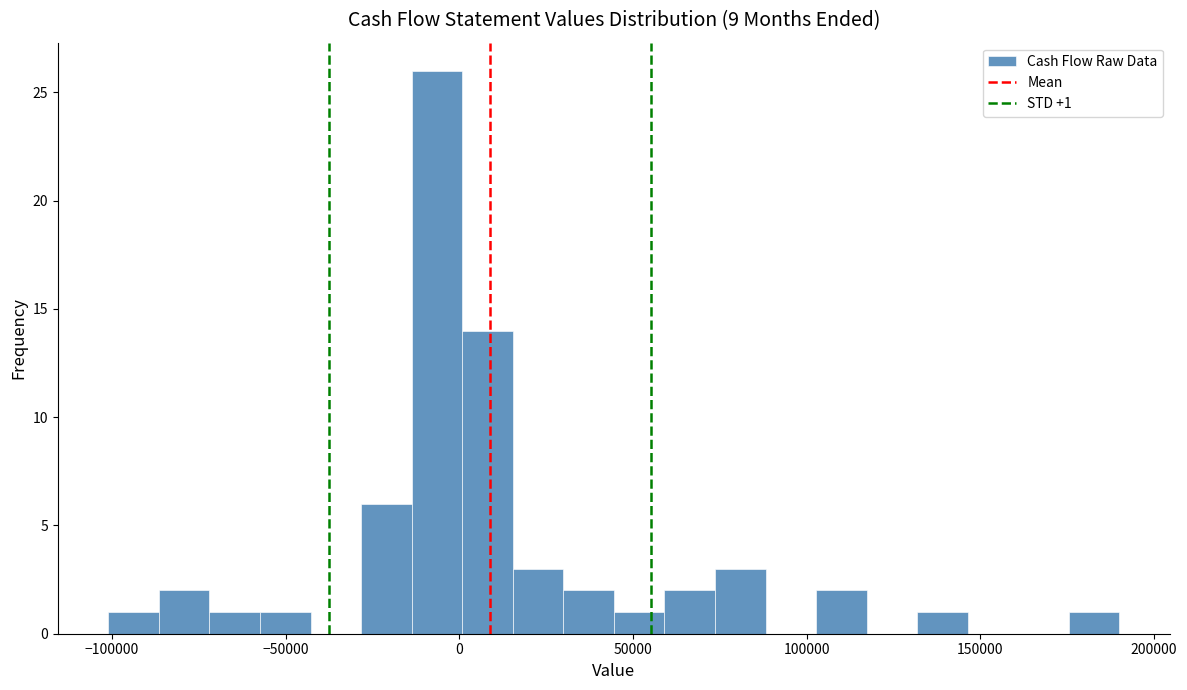

Read against the x-axis, roughly where is the centre of the tallest bar?

-5000